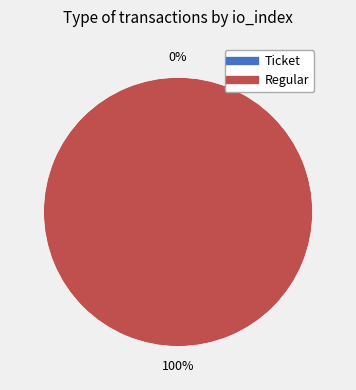

Is Ticket the majority of the pie?

No